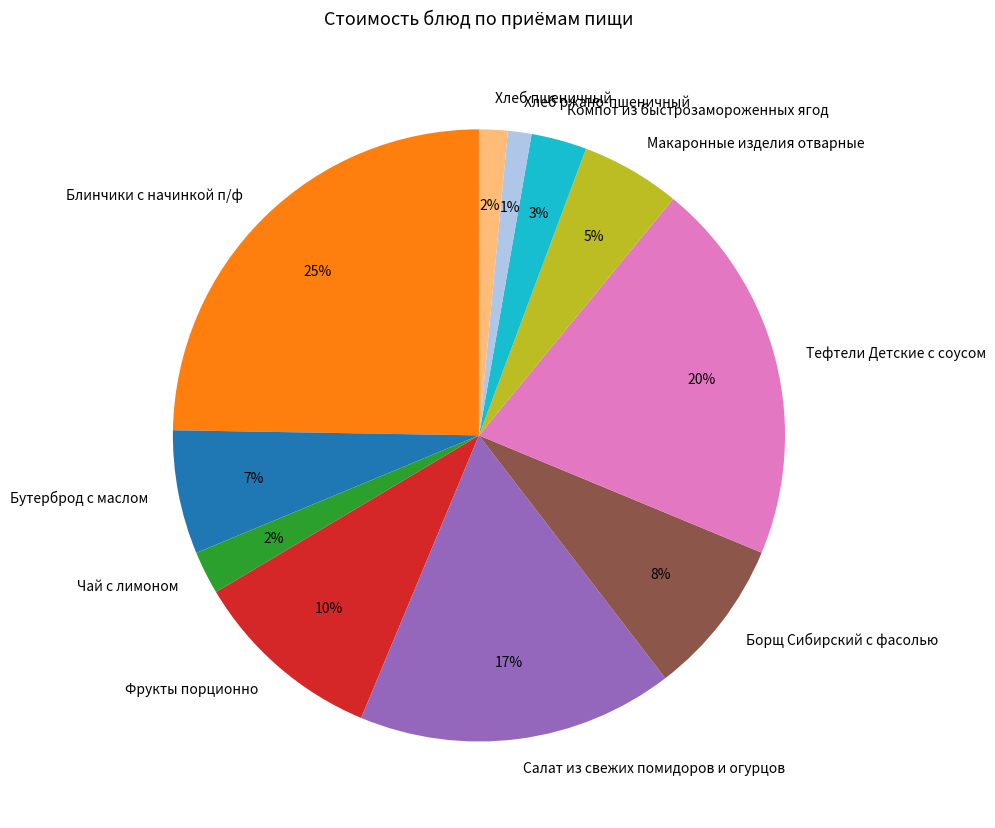

Combined, do Тефтели Детские с соусом and Хлеб ржано-пшеничный account for over 50%?

No